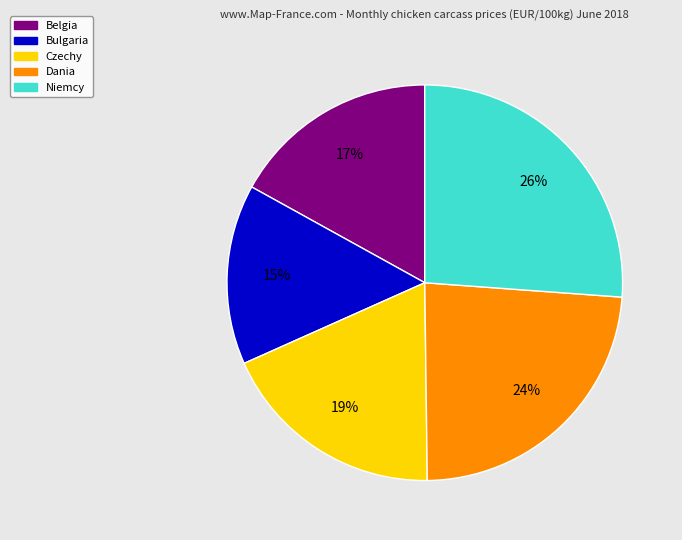

Does any single category account for the majority?

No